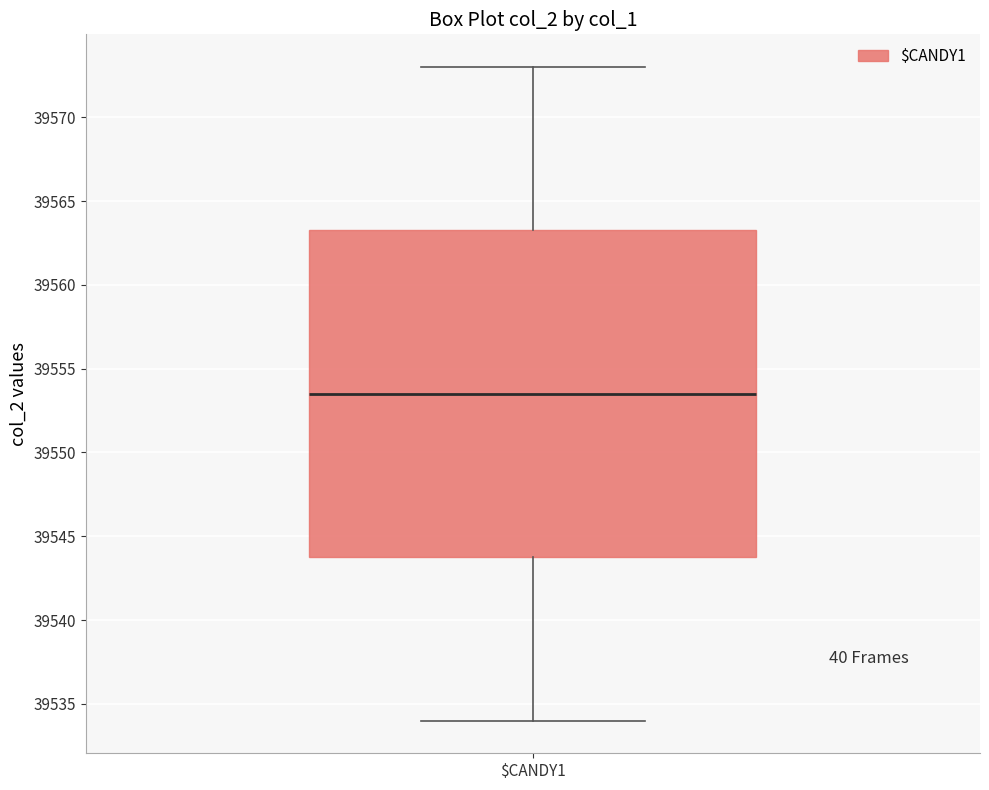

Where is the lower edge of the box for $CANDY1 on the y-axis? The values are not printed on the chart, so give them approximately, as read against the axis.

39544.0